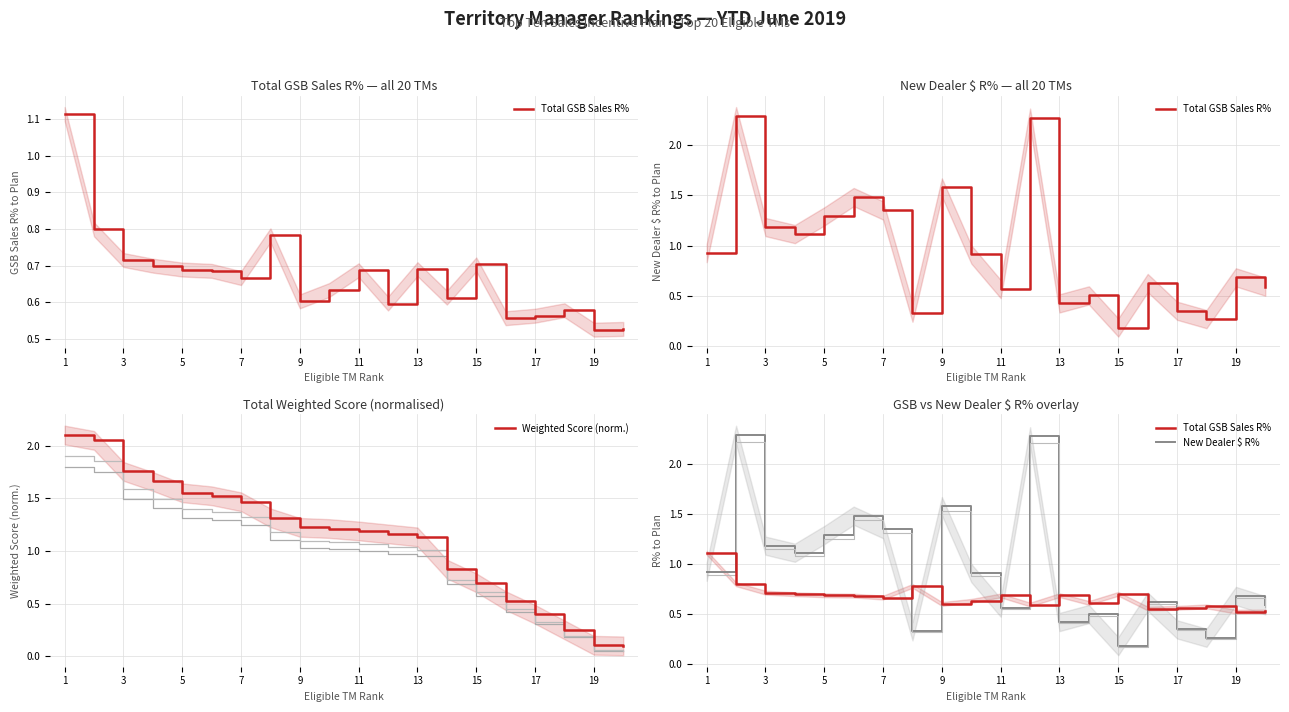

The Weighted Score (norm.) series shows 2.0 at 9. True or false?

False